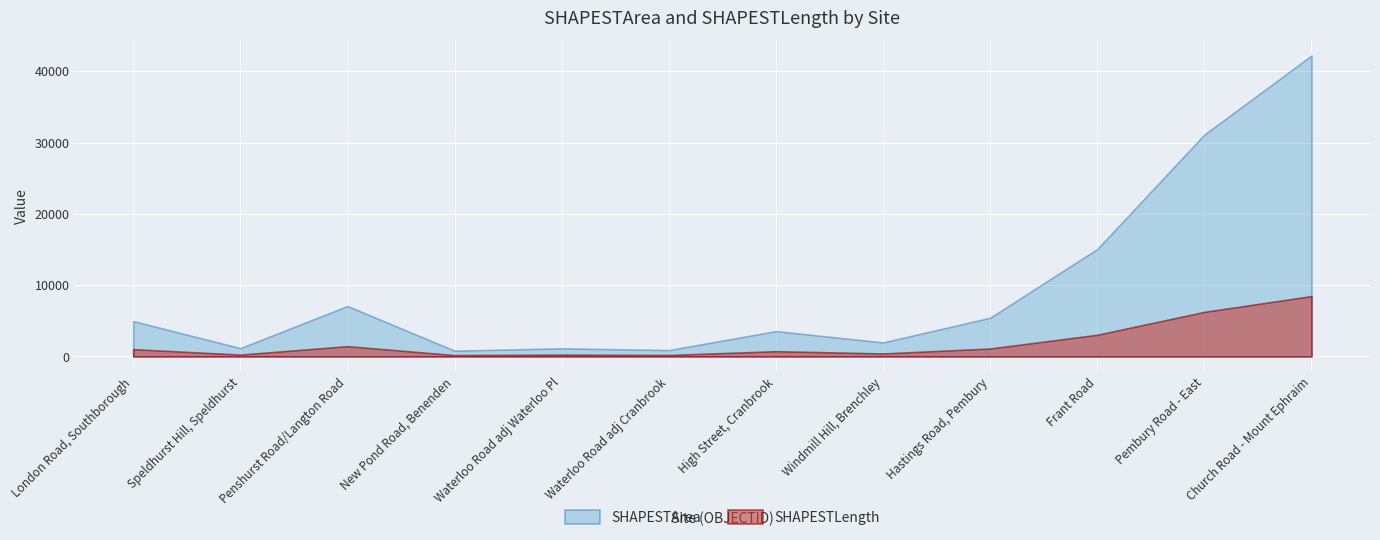

Between 5 and 7, which series saw the biggest shift?

SHAPESTArea